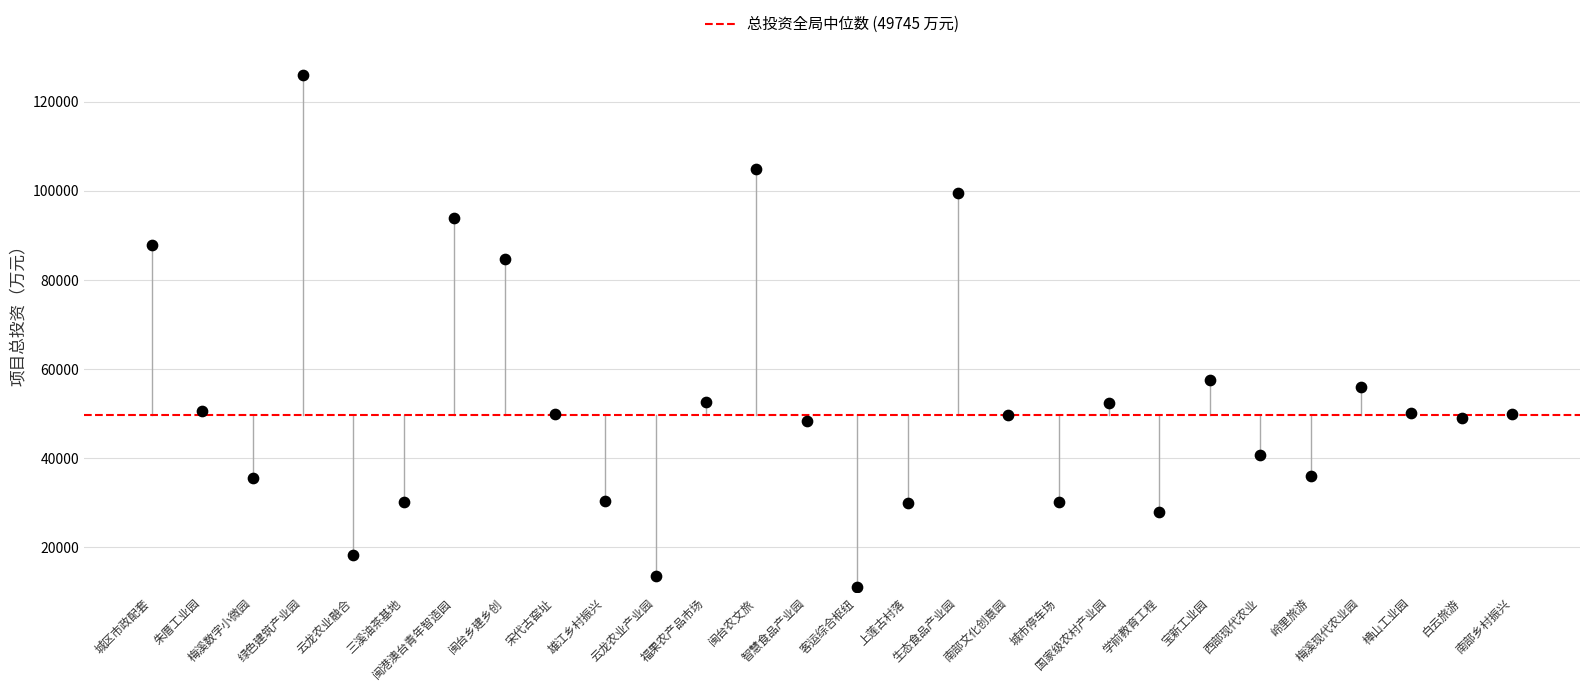

What Y value in the scatter plot is closest to 68482?

57591